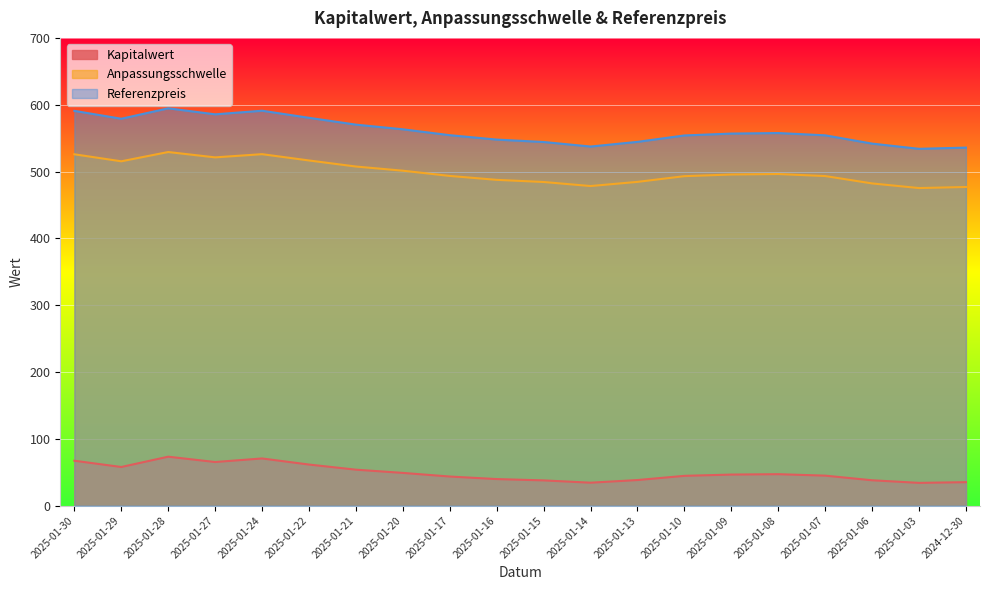

In Referenzpreis, how many points are lower than both neighbors (excluding endpoints)?

4